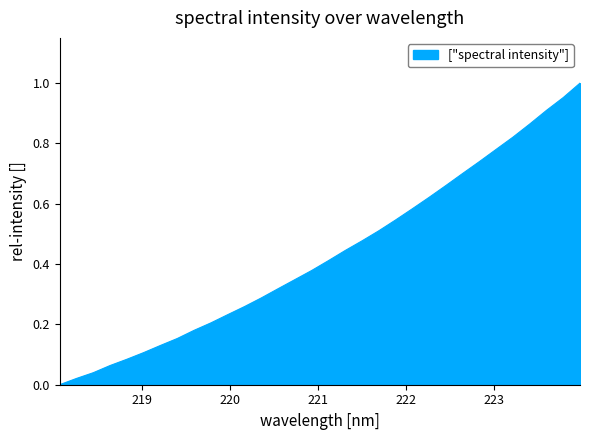

Does the chart have visible grid lines?

No